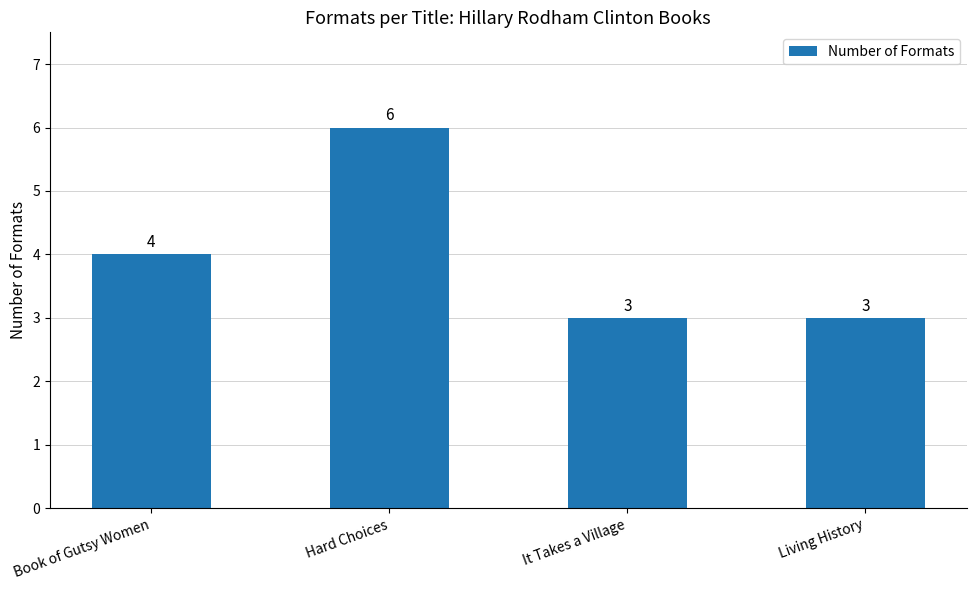

The chart shows a value of 1 at It Takes a Village. True or false?

False